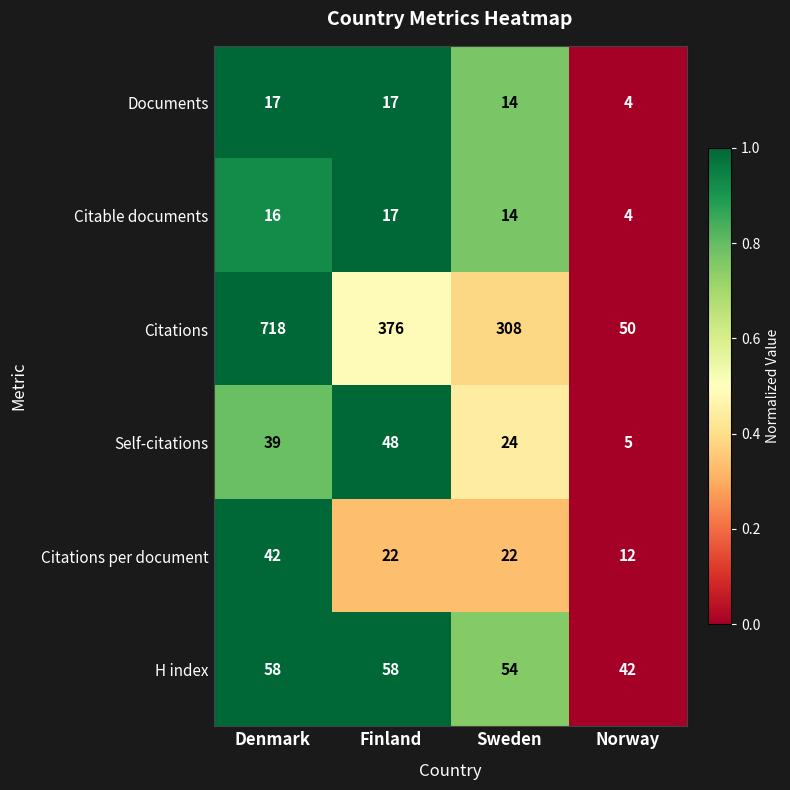

The Citable documents series shows 14 at Sweden. True or false?

True